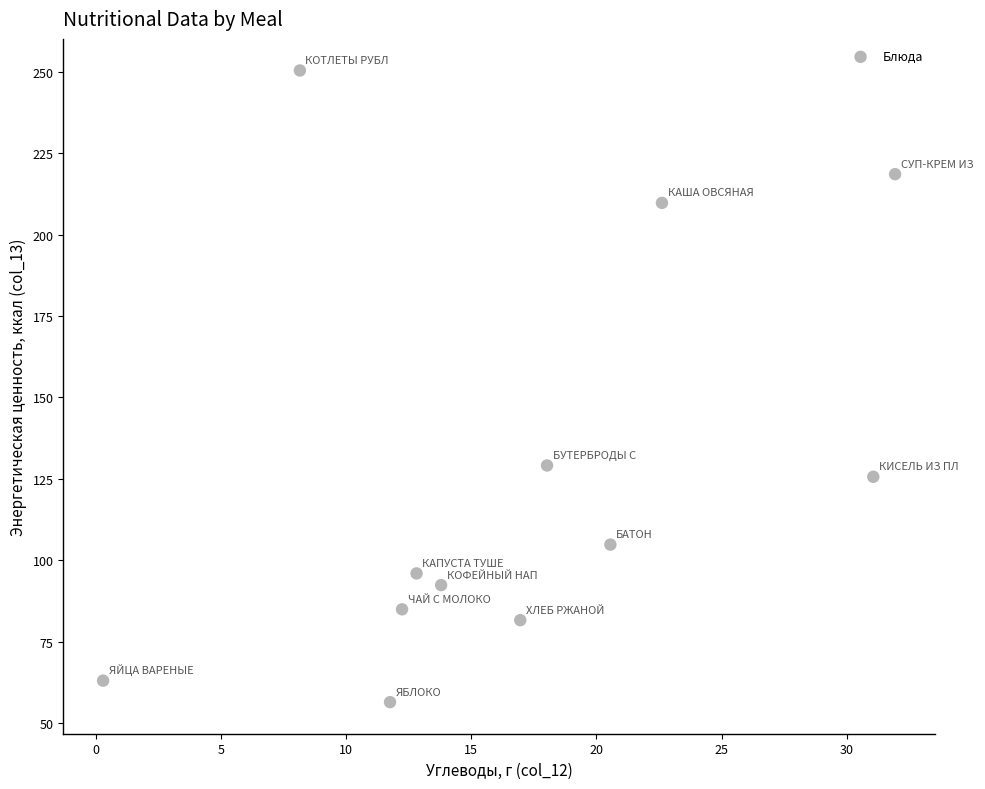

What is the range of X values (max minus min)?

31.6